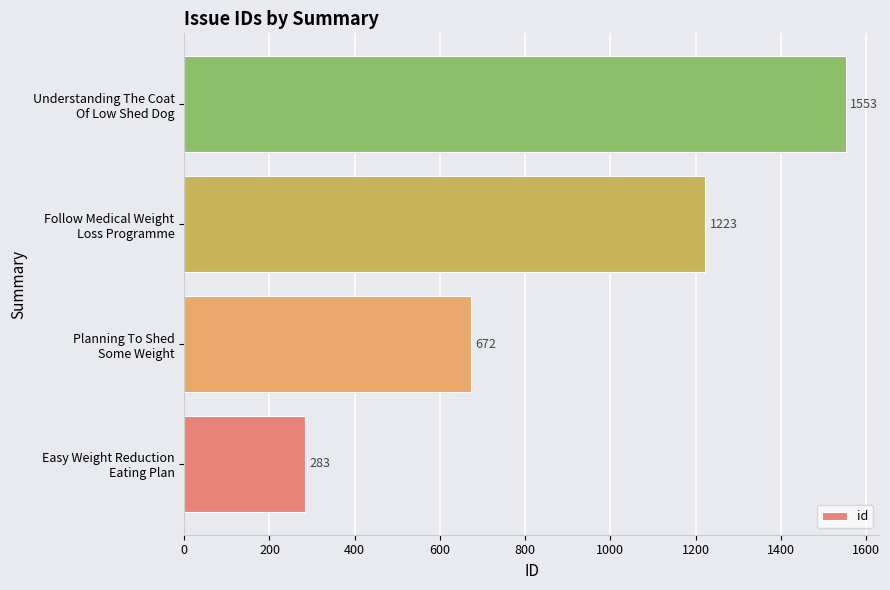

What is the difference between the maximum and second lowest values?

881